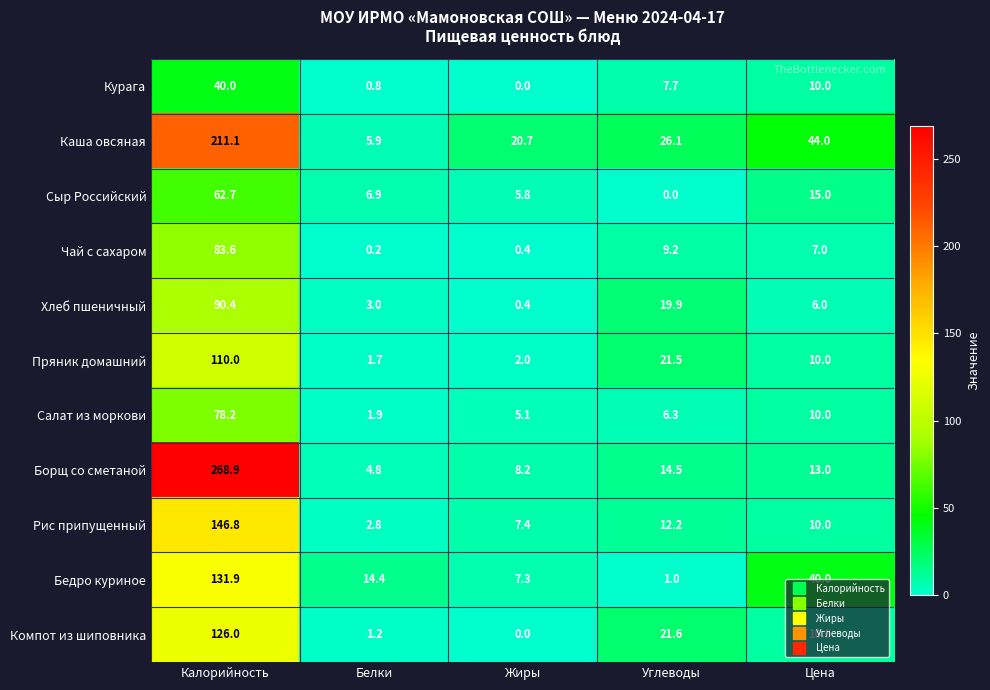

Which label corresponds to the largest value in the chart?

Калорийность